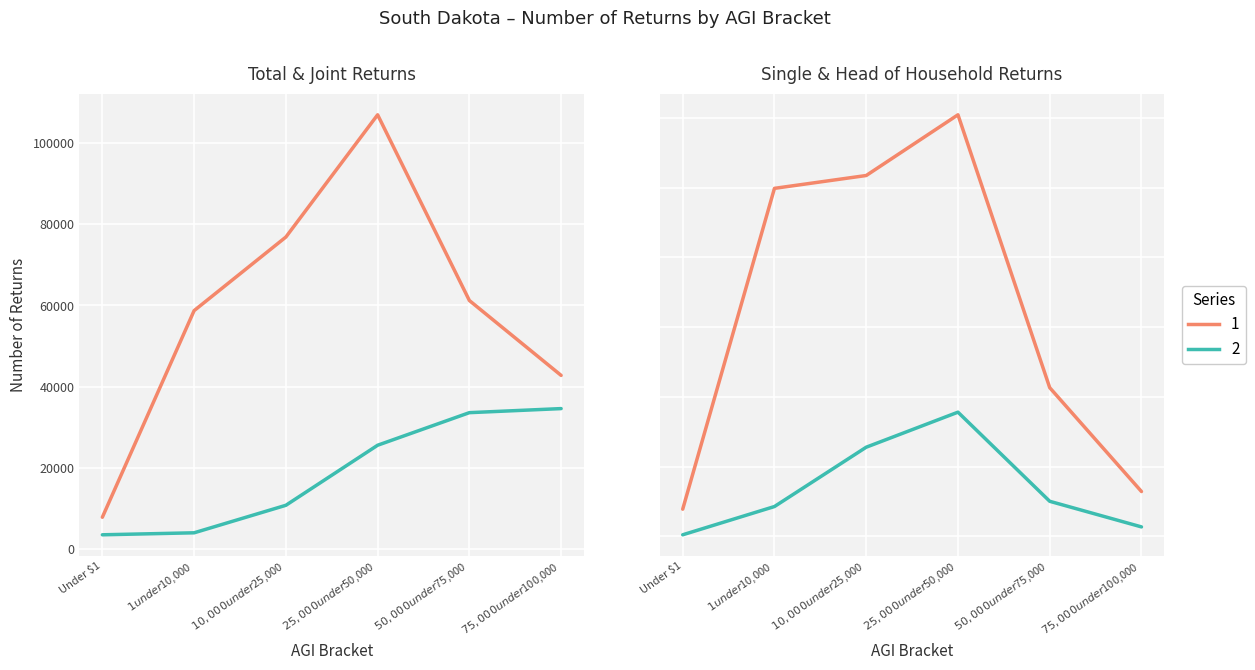

What position from the right is $75,000 under $100,000?

1